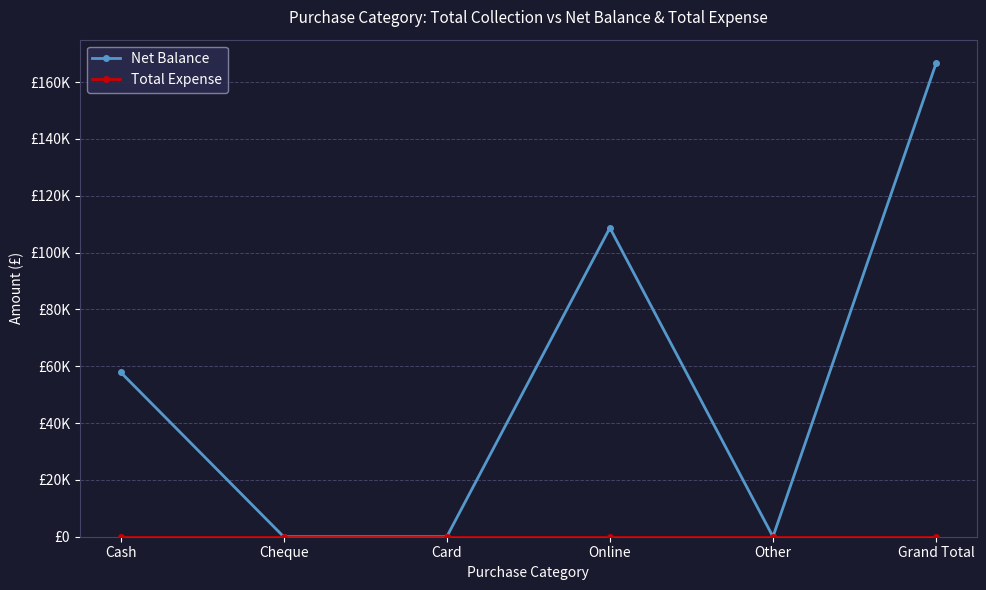

Does the chart have visible grid lines?

Yes